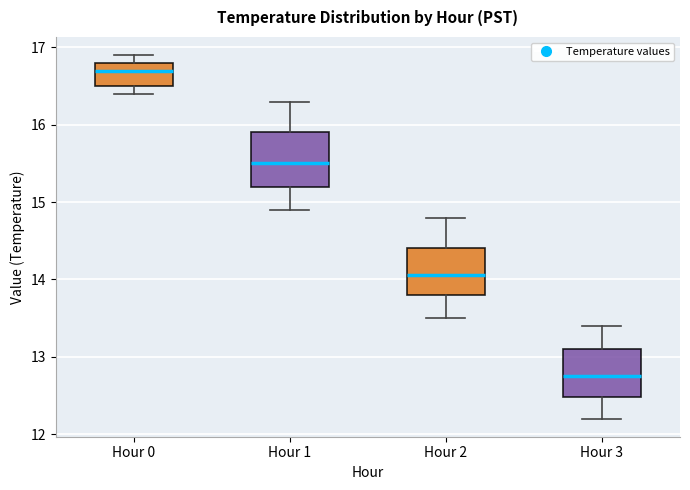

Where does the median line of the box for Hour 0 sit on the y-axis? The values are not printed on the chart, so give them approximately, as read against the axis.

16.7